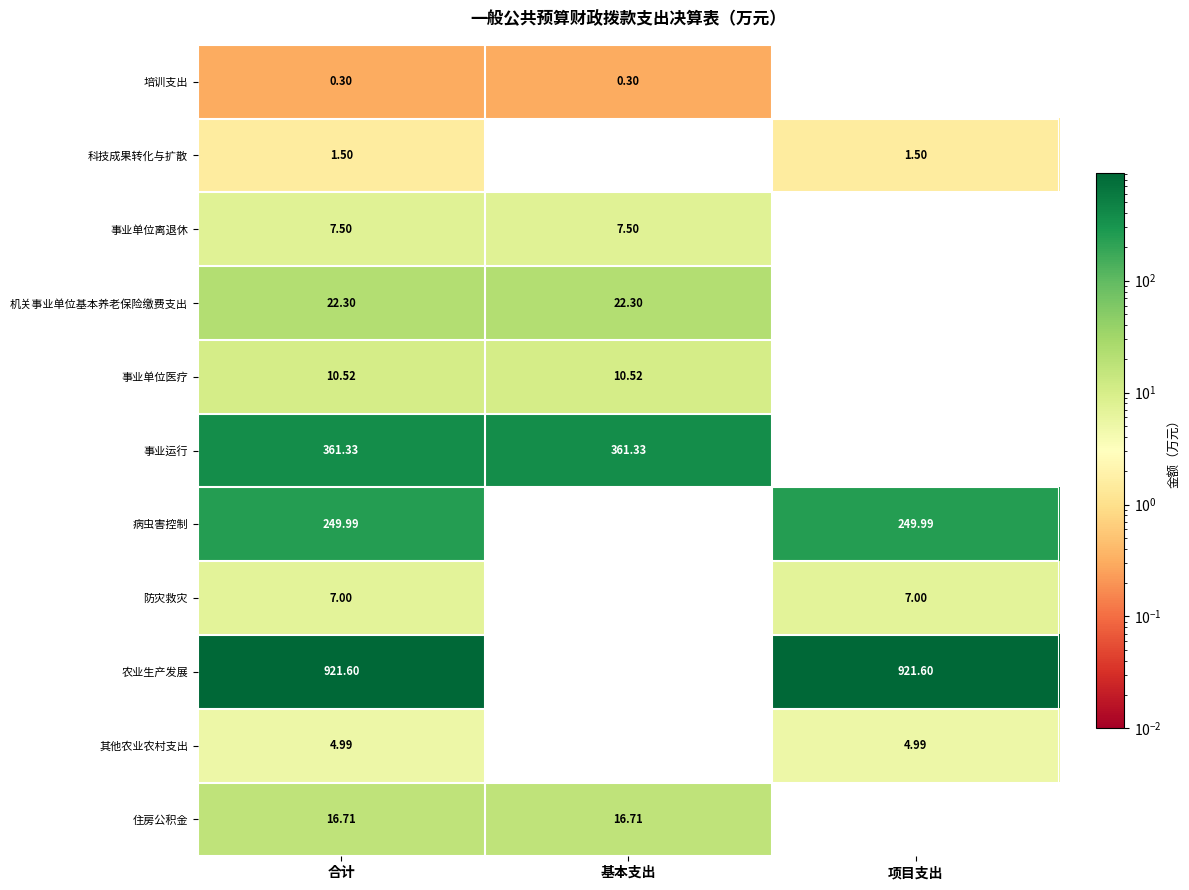

Which category has the lowest value in the 科技成果转化与扩散 series?

基本支出